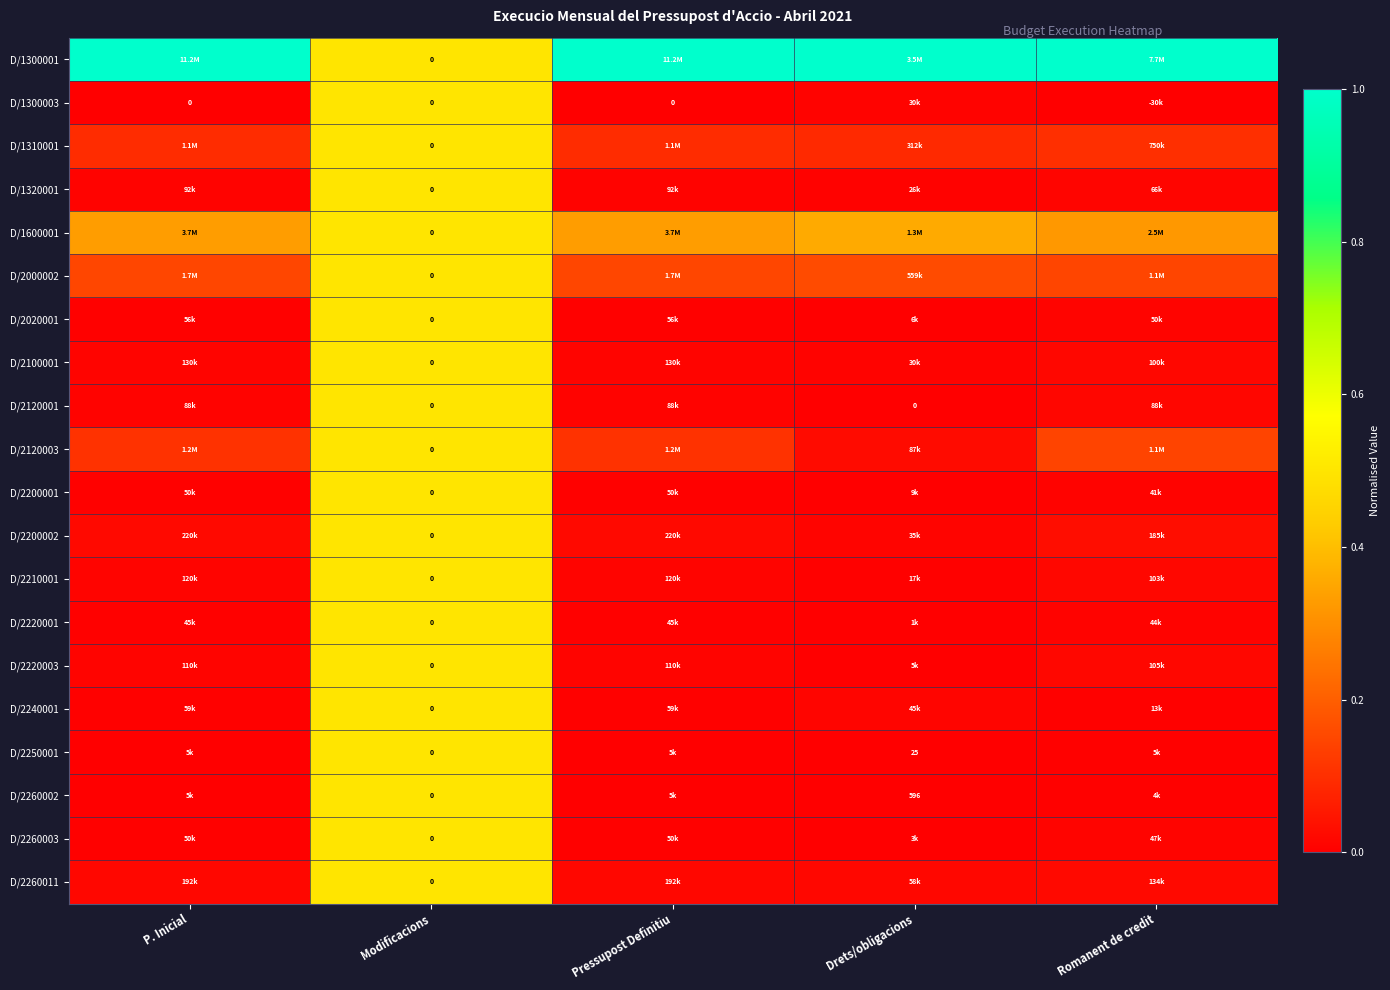

Which series has the largest range (max minus min)?

D/1300001